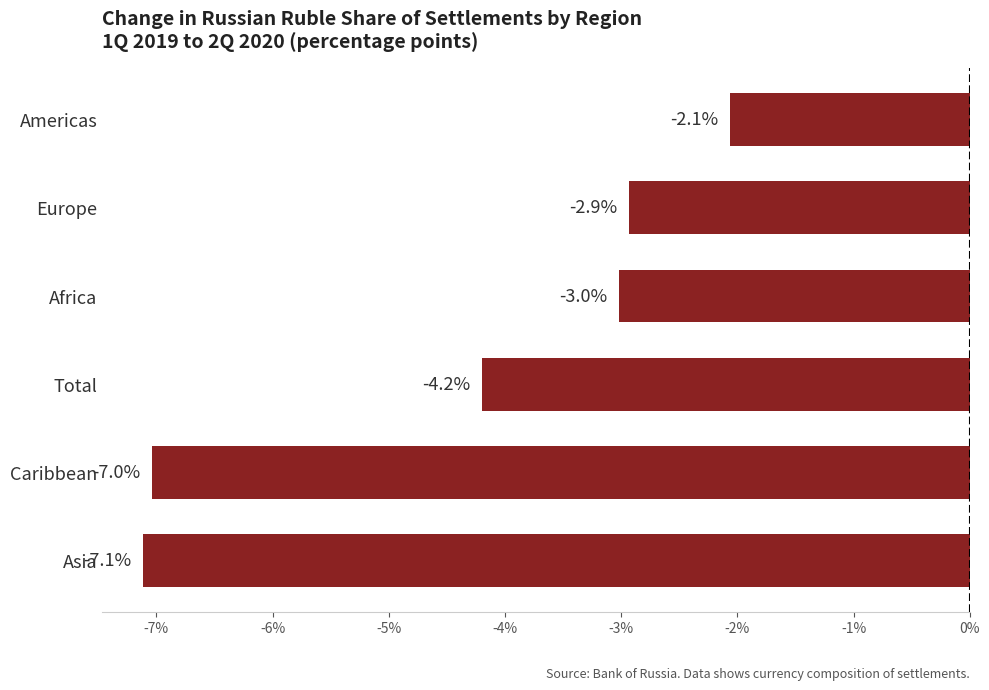

Where is the data nearest to the value -4?

Total